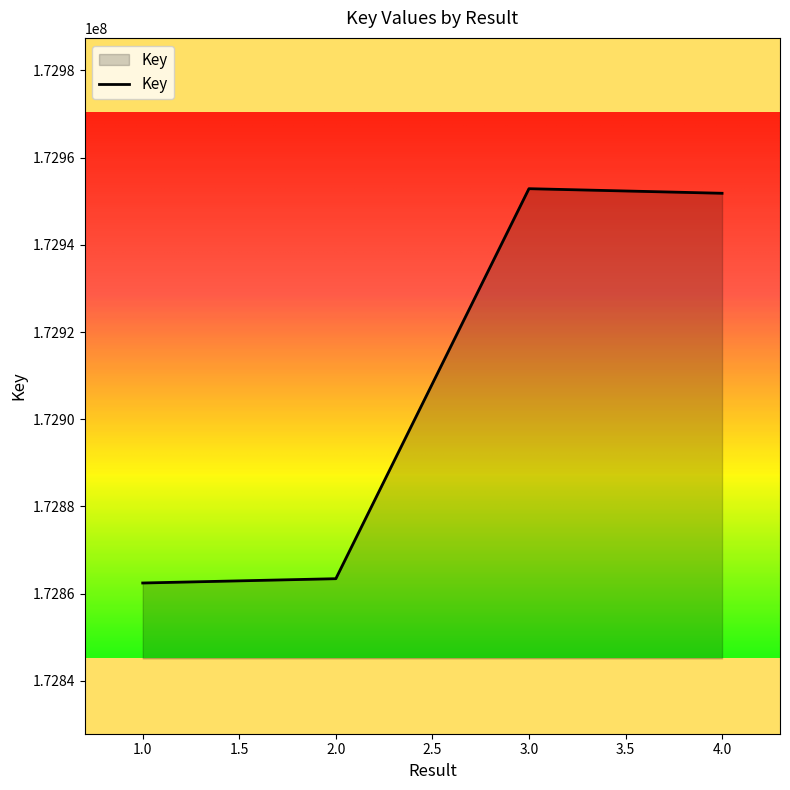

What is the difference between the maximum and minimum values?

90450